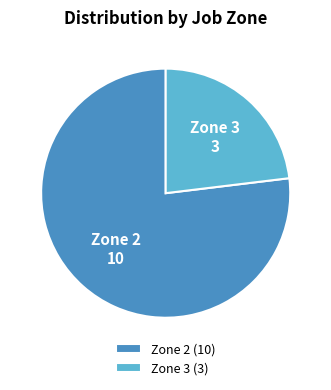

Is there a majority slice in this chart?

Yes